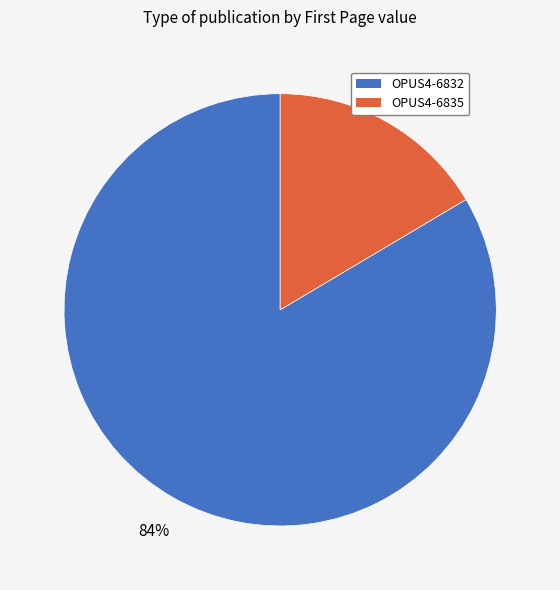

Do OPUS4-6832 and OPUS4-6835 together represent more than half of the pie?

Yes